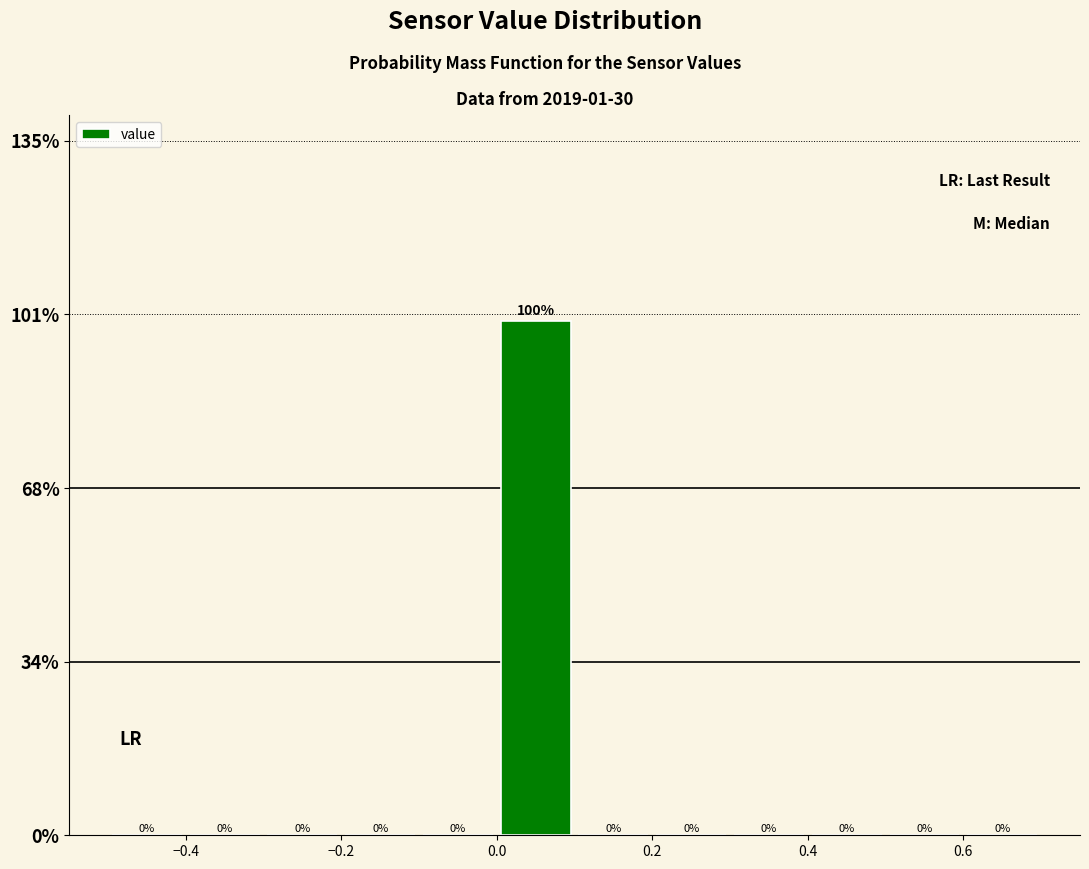

Reading left to right, list every bar in this chart as the range it spans on the x-axis followed by its height.

-0.5 to -0.4: 0
-0.4 to -0.3: 0
-0.3 to -0.2: 0
-0.2 to -0.1: 0
-0.1 to 0.0: 0
0.0 to 0.1: 100
0.1 to 0.2: 0
0.2 to 0.3: 0
0.3 to 0.4: 0
0.4 to 0.5: 0
0.5 to 0.6: 0
0.6 to 0.7: 0